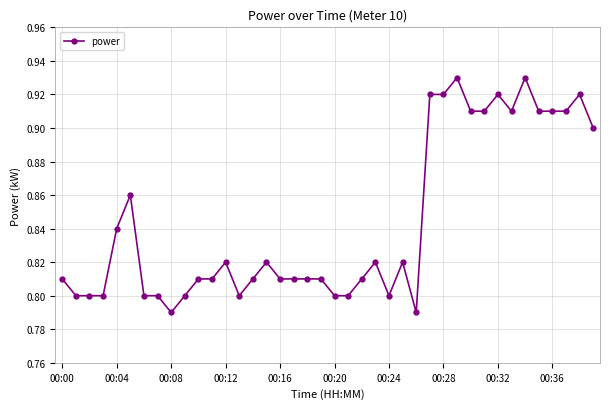

True or false: there are more than 1 points higher than both neighbors.

True